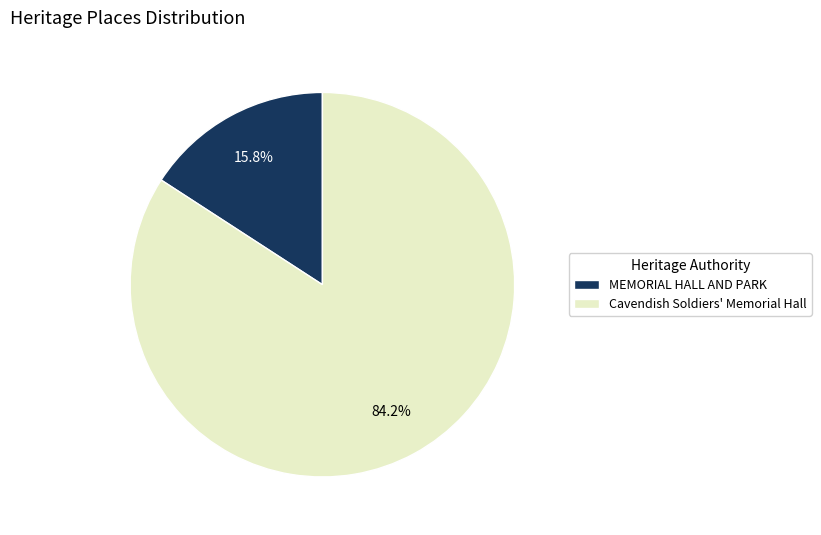

True or false: Cavendish Soldiers' Memorial Hall accounts for 73% of the total.

False